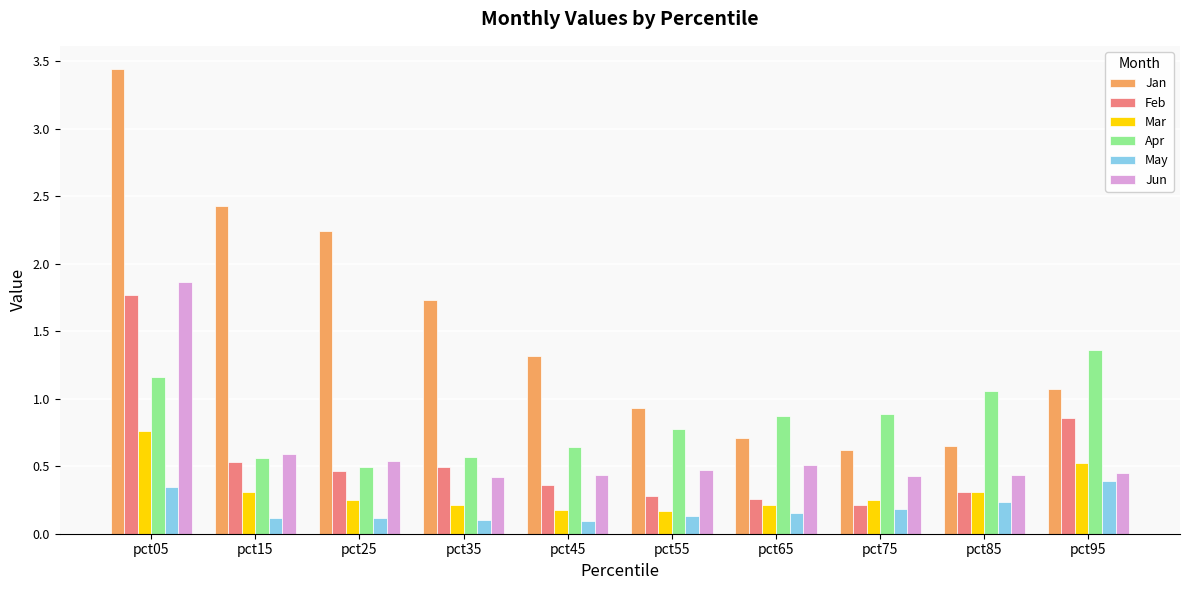

At how many categories does at least one series exceed 3?

1